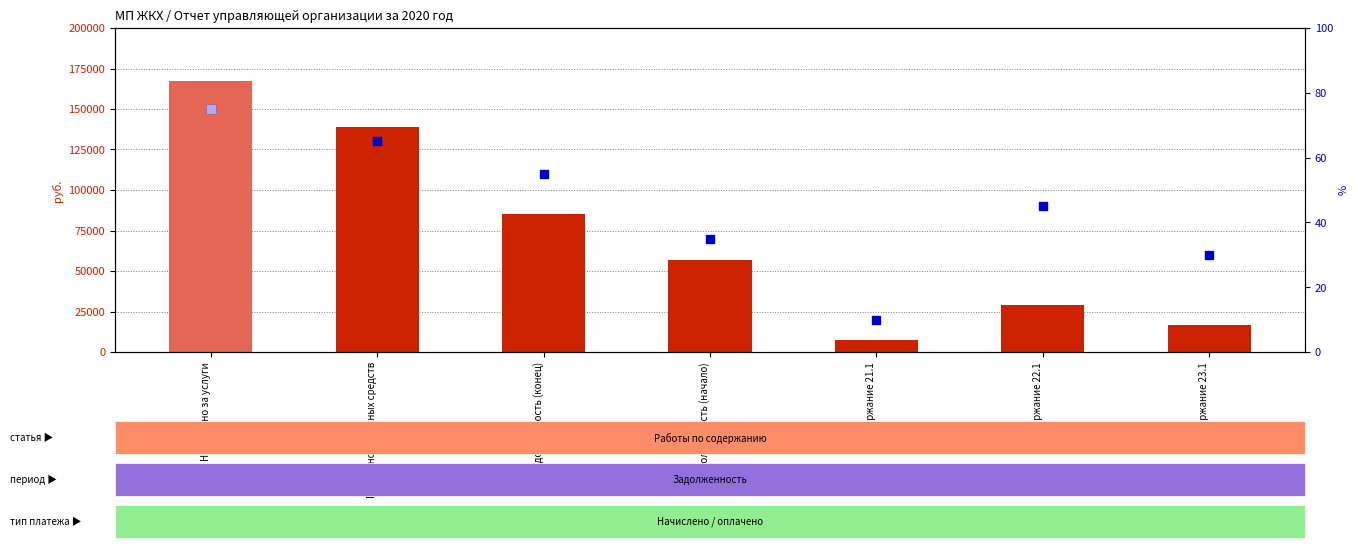

Is the value of percentile rank within the sample at Содержание 22.1 greater than the value of count at Получено денежных средств?

No